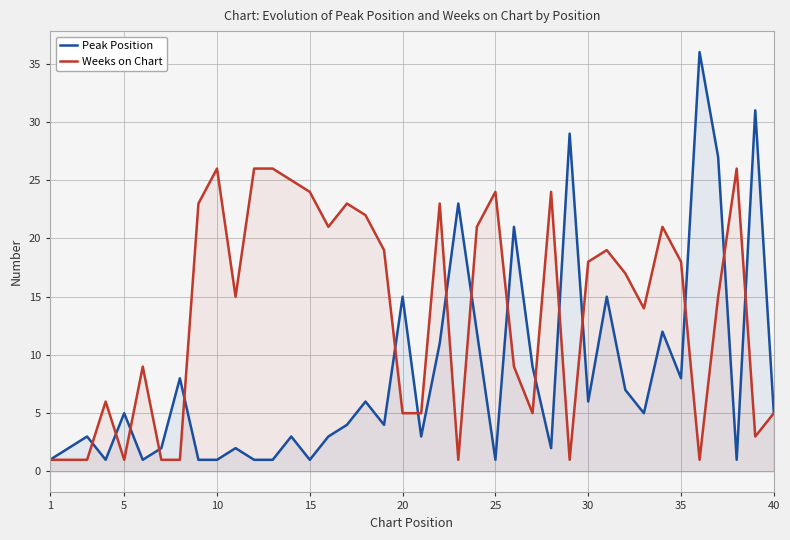

Which series ends up on top after the final intersection of Weeks on Chart and Peak Position?

Peak Position